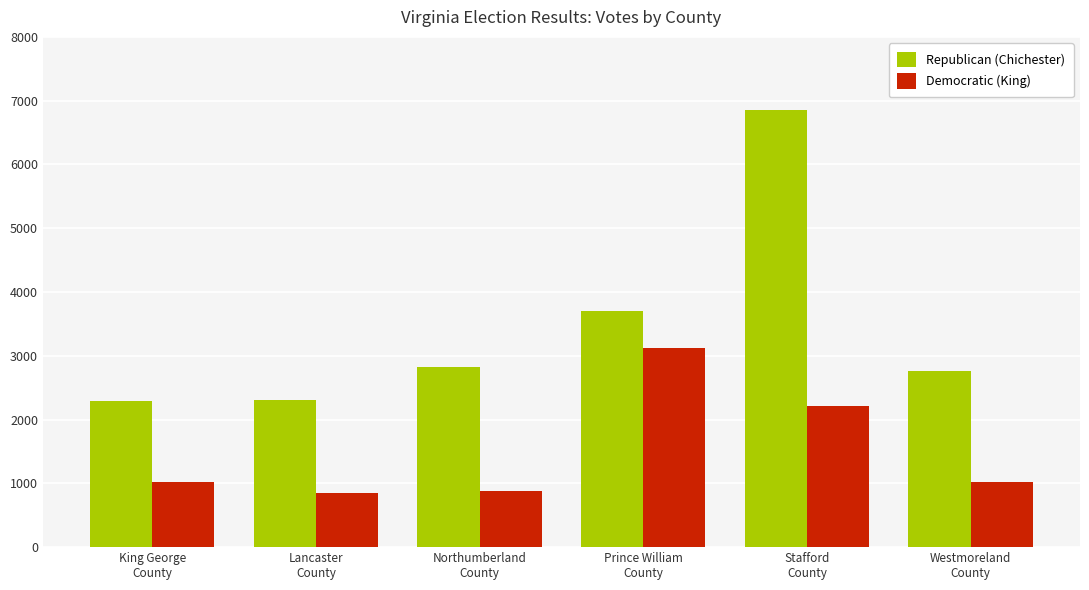

List the series in order of their overall mean, highest first.

Republican (Chichester), Democratic (King)